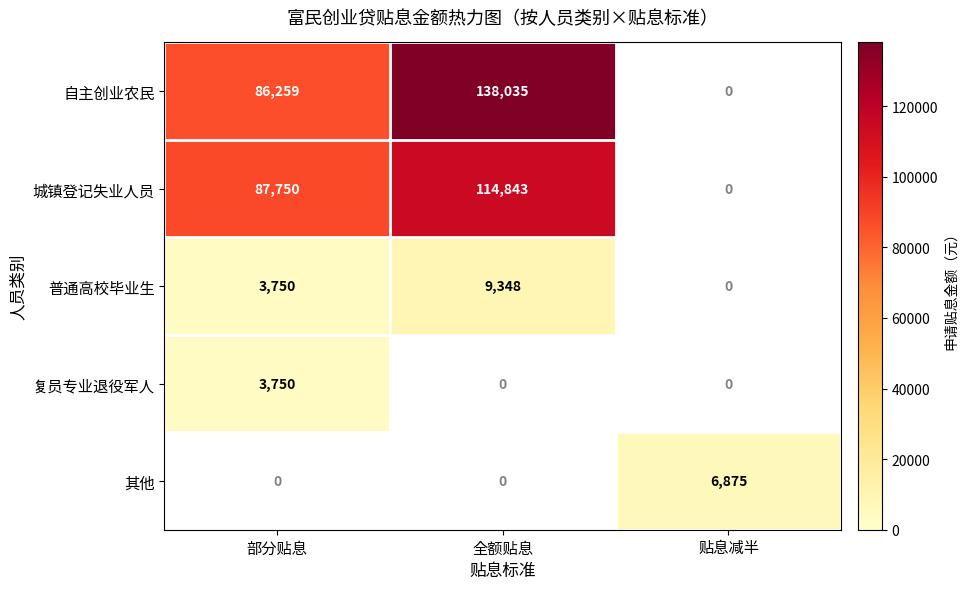

What is the difference between the 普通高校毕业生 values at 全额贴息 and 部分贴息?

5598